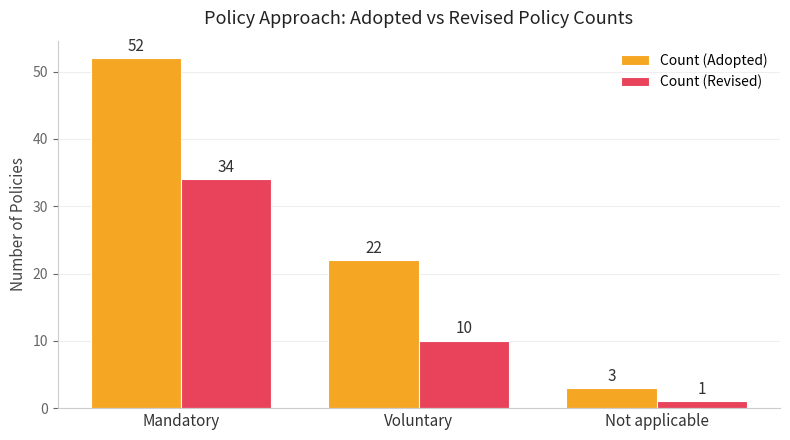

How many data points does each series have?

3